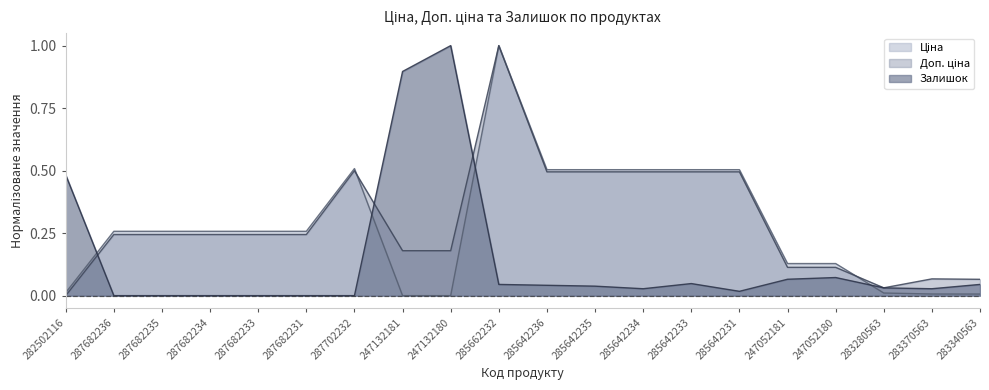

Reading left to right, what are all the values shown in this chart?

Ціна: 0.0	0.3	0.3	0.3	0.3	0.3	0.5	0.0	0.0	1.0	0.5	0.5	0.5	0.5	0.5	0.1	0.1	0.0	0.0	0.0
Доп. ціна: 0.0	0.2	0.2	0.2	0.2	0.2	0.5	0.2	0.2	1.0	0.5	0.5	0.5	0.5	0.5	0.1	0.1	0.0	0.1	0.1
Залишок: 0.5	0.0	0.0	0.0	0.0	0.0	0.0	0.9	1.0	0.0	0.0	0.0	0.0	0.0	0.0	0.1	0.1	0.0	0.0	0.0